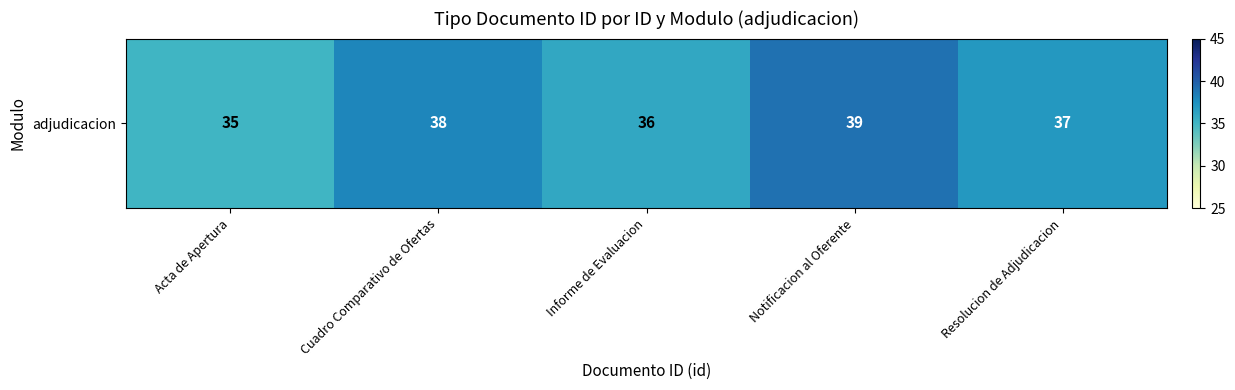

The chart shows a value of 38 at Cuadro Comparativo de Ofertas. True or false?

True